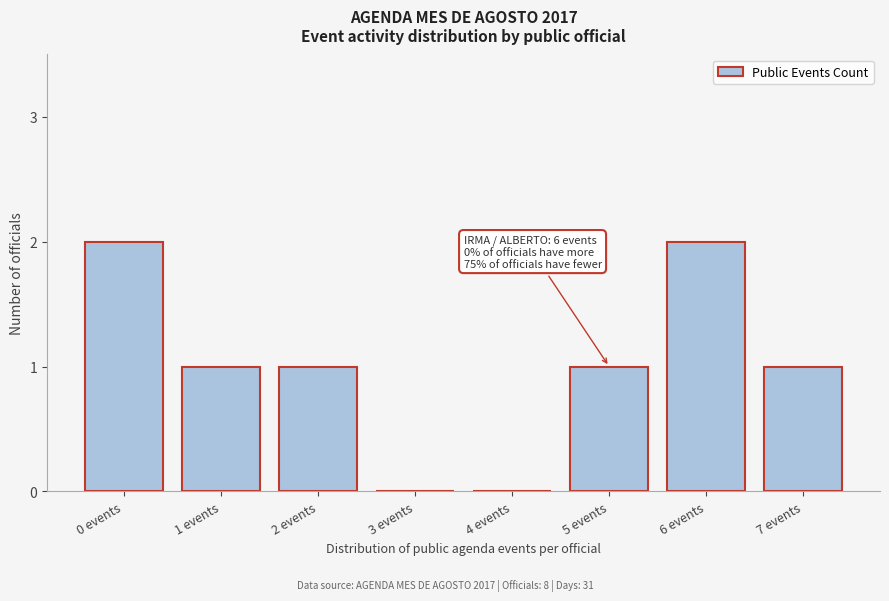

Reading left to right, extract all data points from this chart.

0 events=2	1 events=1	2 events=1	3 events=0	4 events=0	5 events=1	6 events=2	7 events=1